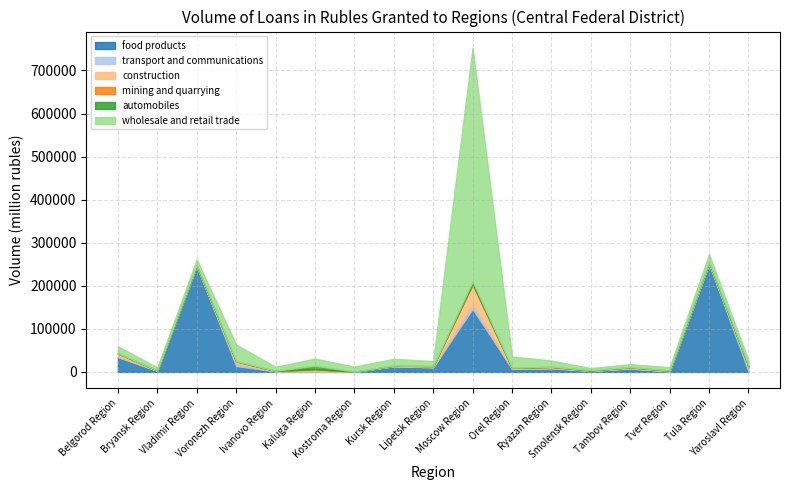

Rank the categories by mining and quarrying value from lowest to highest.

Orel Region, Yaroslavl Region, Ivanovo Region, Kursk Region, Smolensk Region, Bryansk Region, Tambov Region, Vladimir Region, Kostroma Region, Lipetsk Region, Tula Region, Ryazan Region, Tver Region, Kaluga Region, Voronezh Region, Belgorod Region, Moscow Region